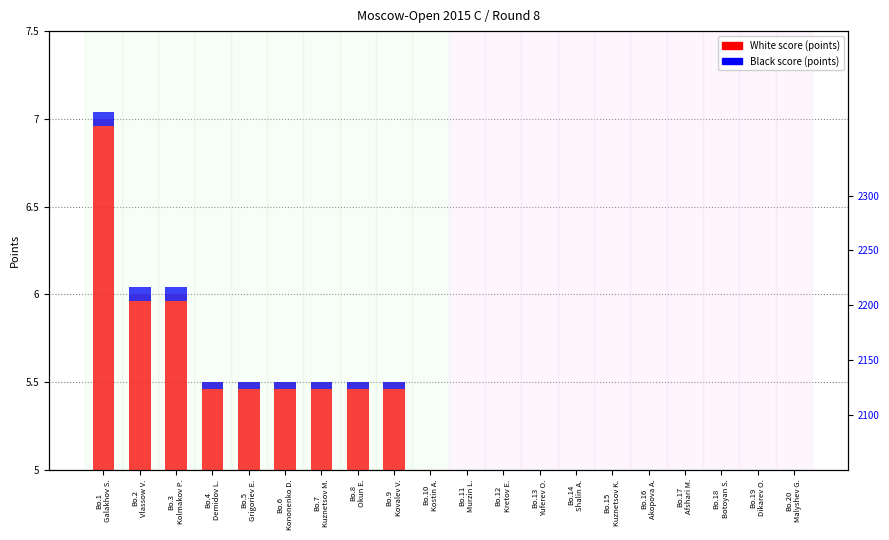

Reading left to right, what are all the values shown in this chart?

White score: 2.0	1.0	1.0	0.5	0.5	0.5	0.5	0.5	0.5	0.0	0.0	0.0	0.0	0.0	0.0	0.0	0.0	0.0	0.0	0.0
Black score: 0.1	0.1	0.1	0.0	0.0	0.0	0.0	0.0	0.0	0.0	0.0	0.0	0.0	0.0	0.0	0.0	0.0	0.0	0.0	0.0